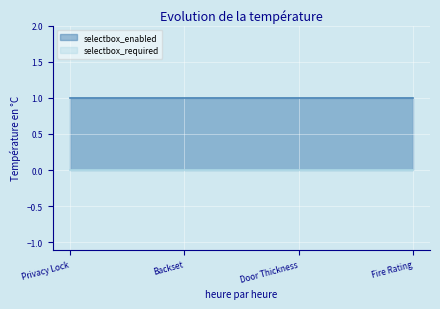

Reading right to left, transcribe all the data shown in this chart.

selectbox_enabled: 1	1	1	1
selectbox_required: 0	0	0	0